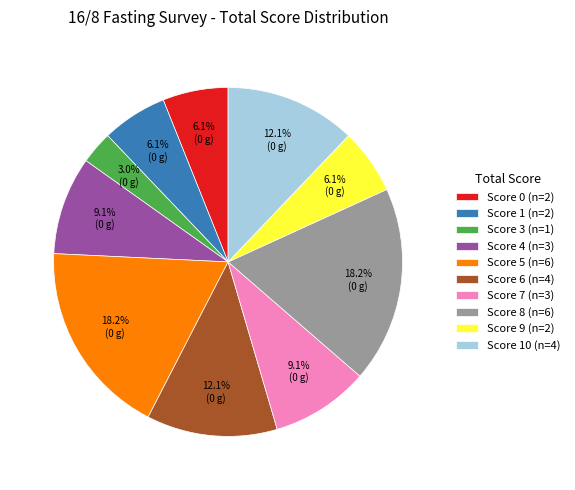

How many segments does this pie chart have?

10